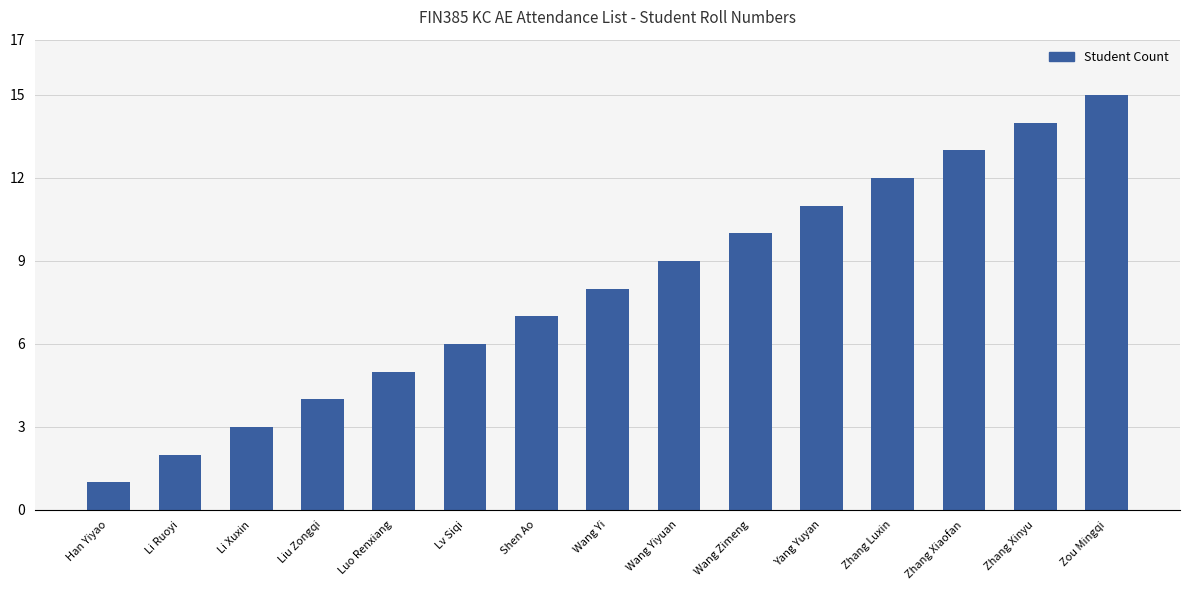

Is it true that the value at Shen Ao is 4?

False